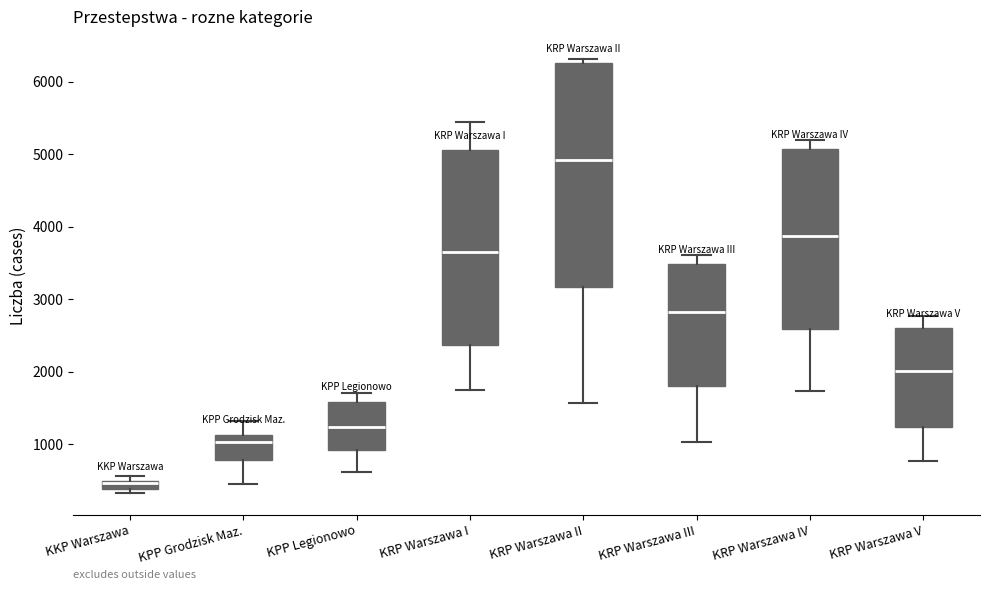

Where does the lower whisker of the box for KRP Warszawa V end on the y-axis? The values are not printed on the chart, so give them approximately, as read against the axis.

800